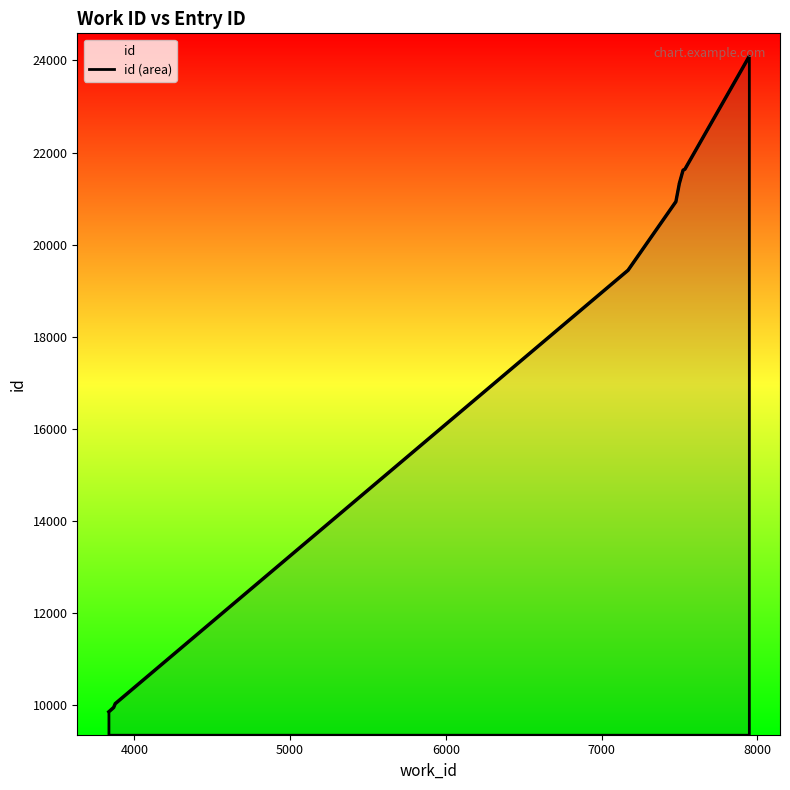

True or false: the data shows 6692 at 8.

False